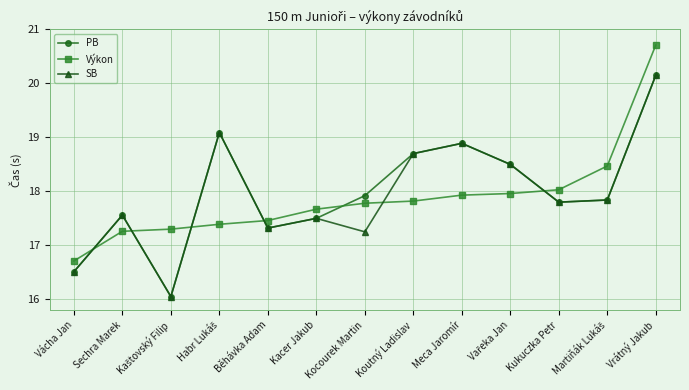

At how many categories does at least one series exceed 17?

12